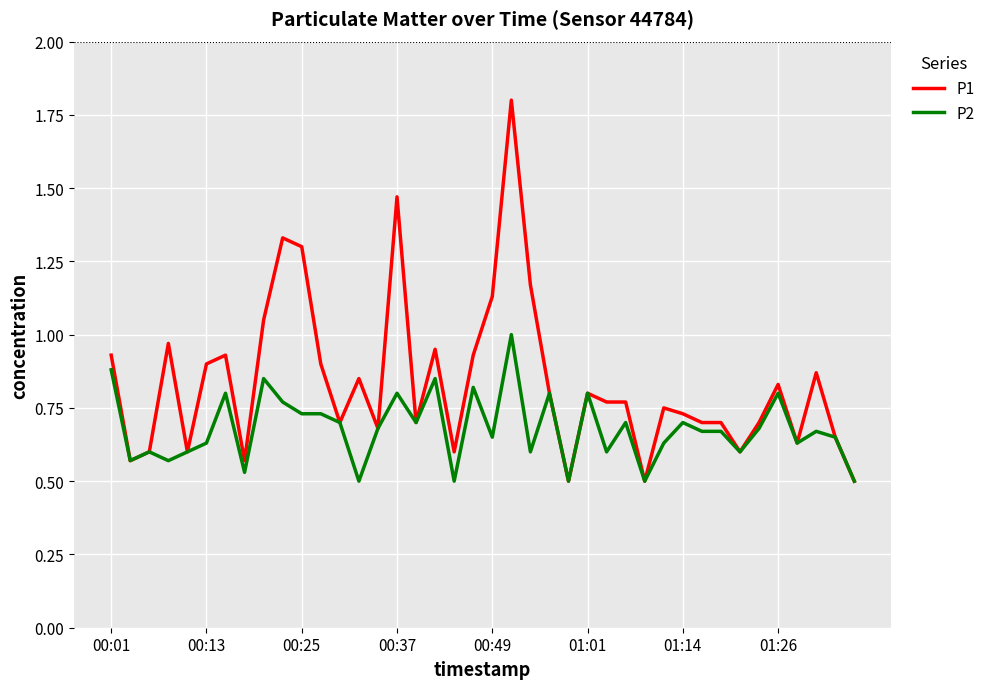

List the series in order of their overall mean, lowest first.

P2, P1